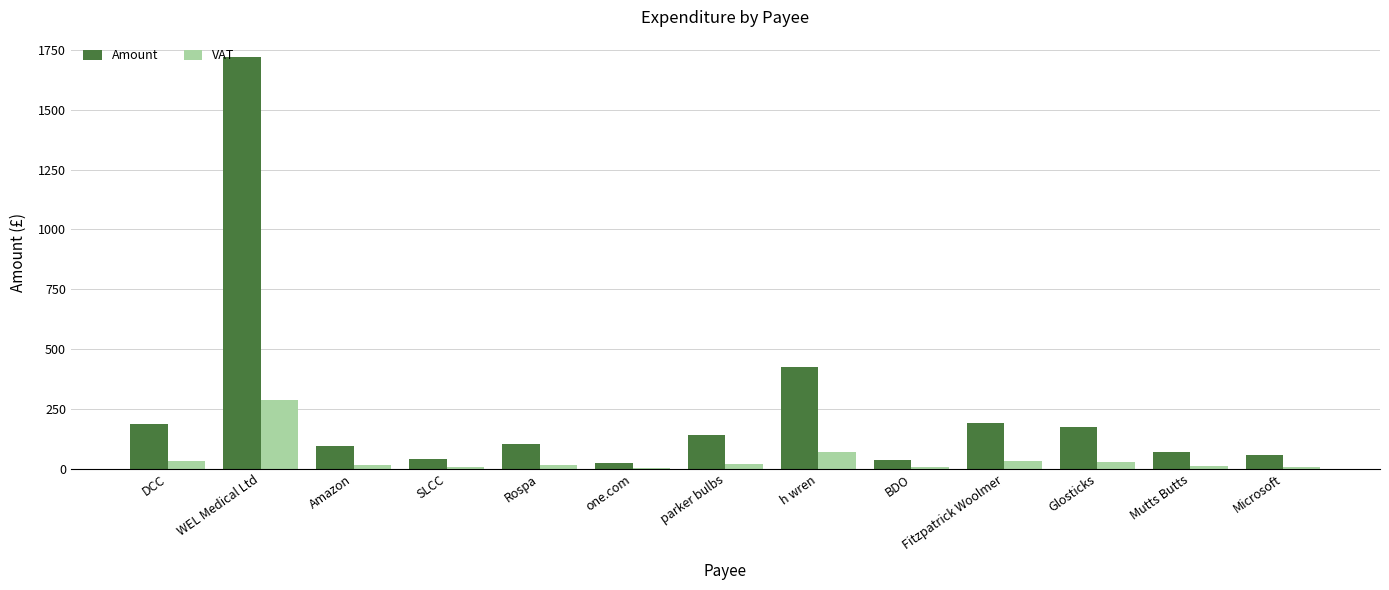

Is the value of VAT at Rospa greater than the value of Amount at Mutts Butts?

No